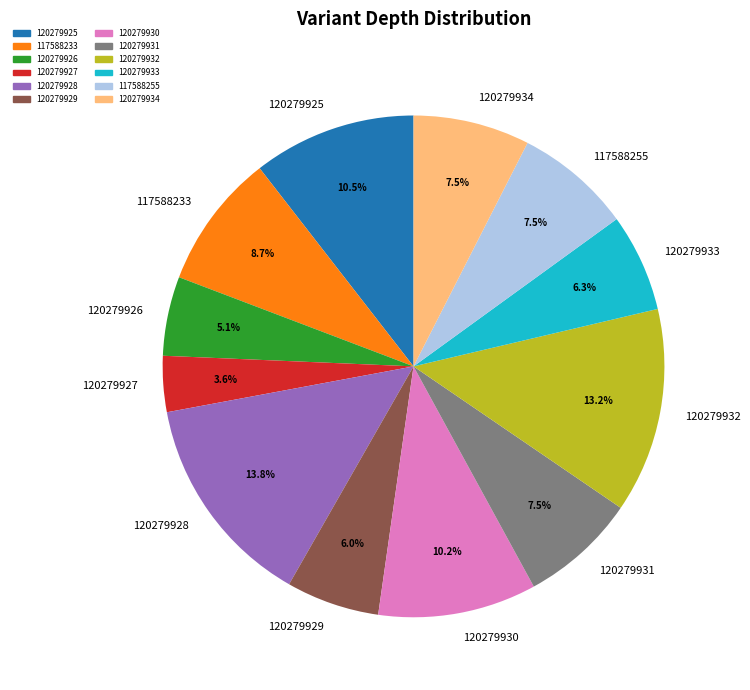

What is the largest slice in the pie chart?

120279928